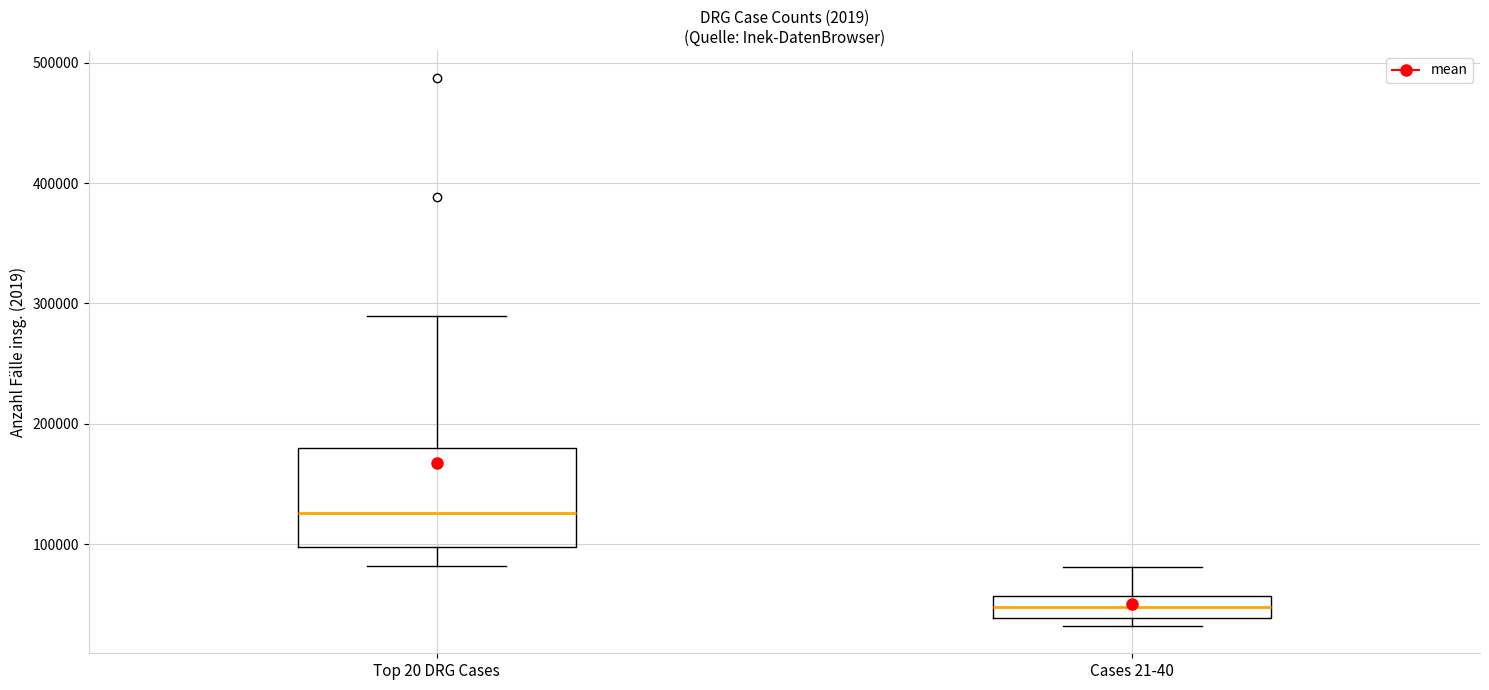

Which box is the tallest, from its lower edge to its upper edge?

Top 20 DRG Cases